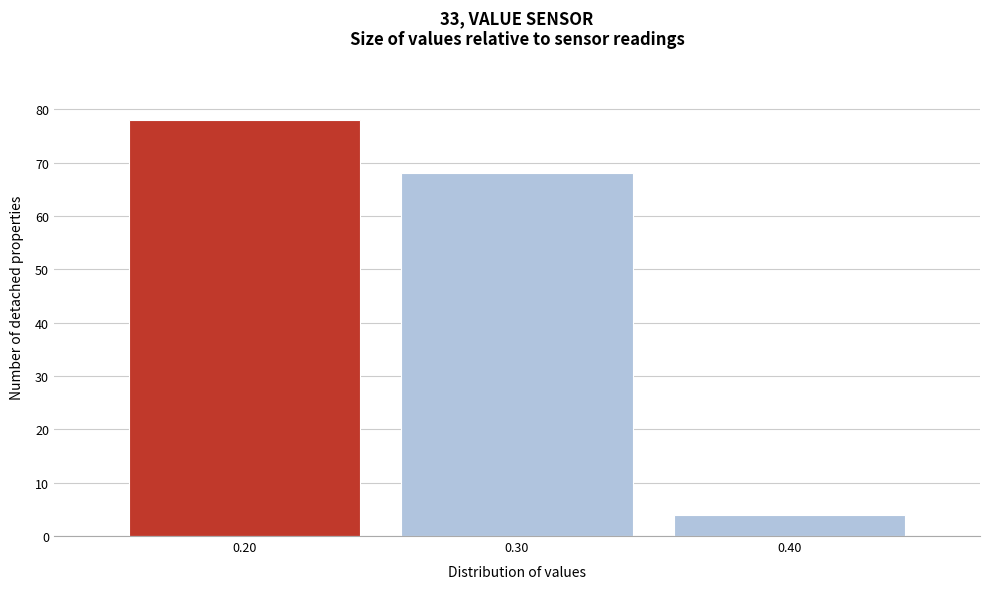

How tall is the bar that spans 0.15 to 0.25 on the x-axis? The values are not printed on the chart, so give them approximately, as read against the axis.

78